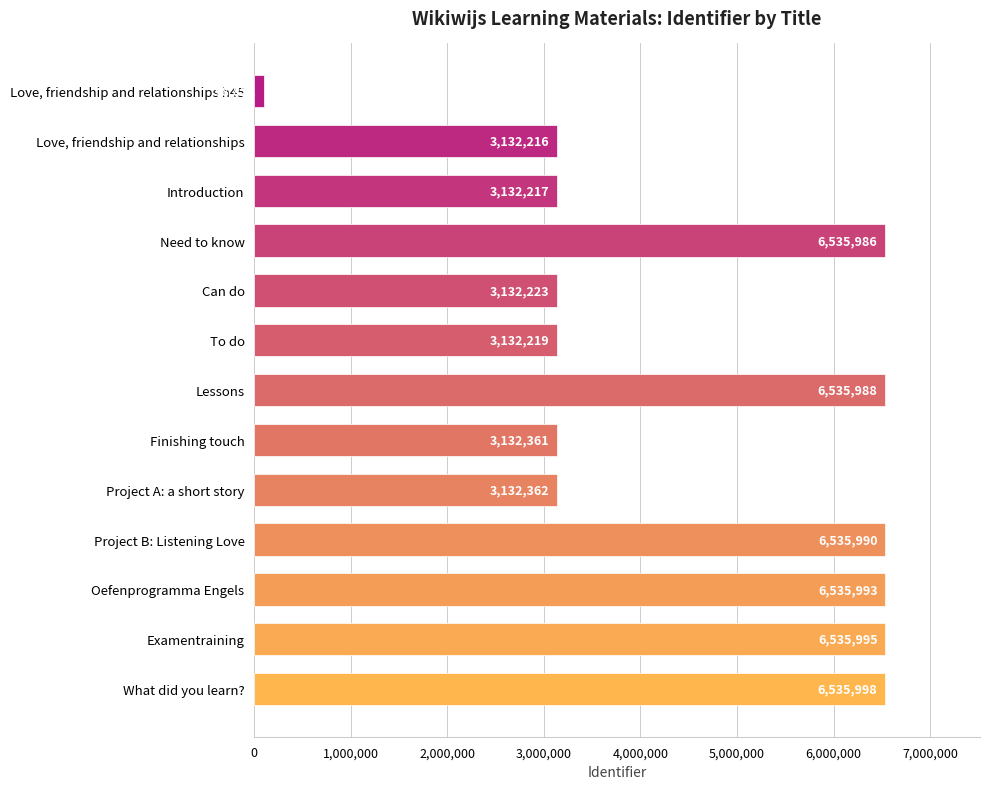

Reading bottom to top, list all the values displayed in this chart.

What did you learn?=6535998	Examentraining=6535995	Oefenprogramma Engels=6535993	Project B: Listening Love=6535990	Project A: a short story=3132362	Finishing touch=3132361	Lessons=6535988	To do=3132219	Can do=3132223	Need to know=6535986	Introduction=3132217	Love, friendship and relationships=3132216	Love, friendship and relationships h45=98822